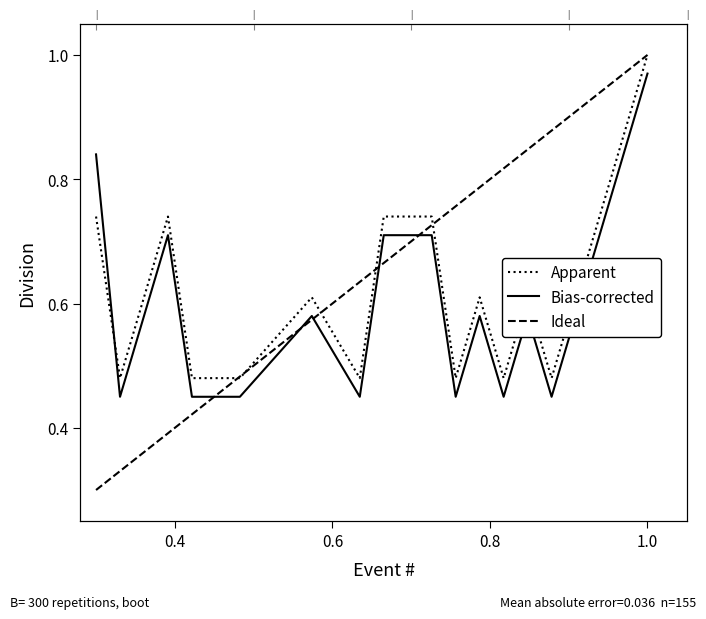

Rank the series by their average value, from lowest to highest.

Bias-corrected, Apparent, Ideal